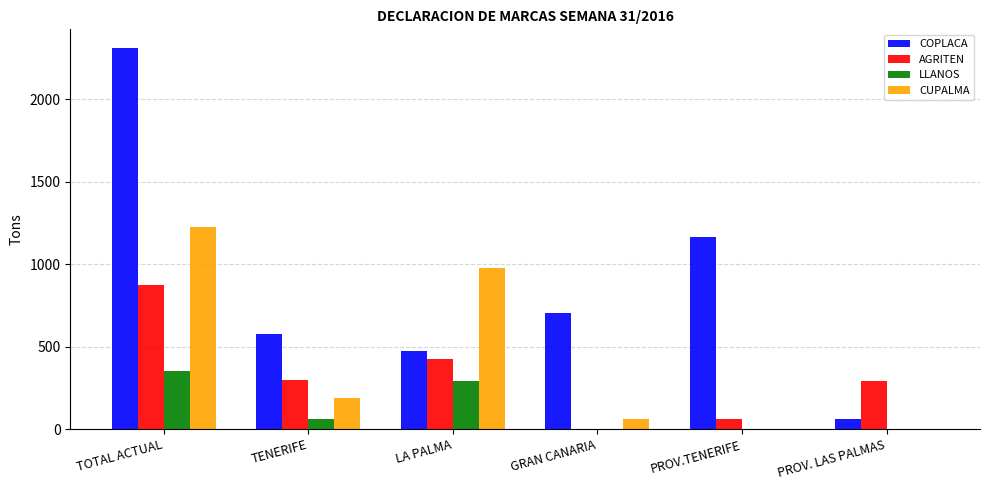

How many data points does each series have?

6